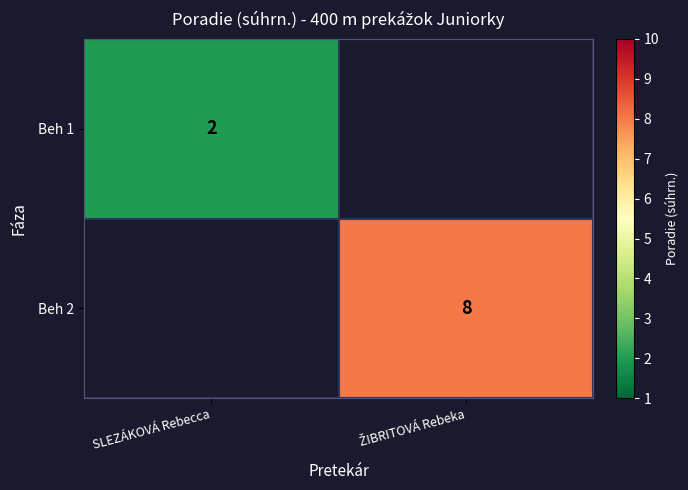

The Beh 1 series shows 2 at SLEZÁKOVÁ Rebecca. True or false?

True